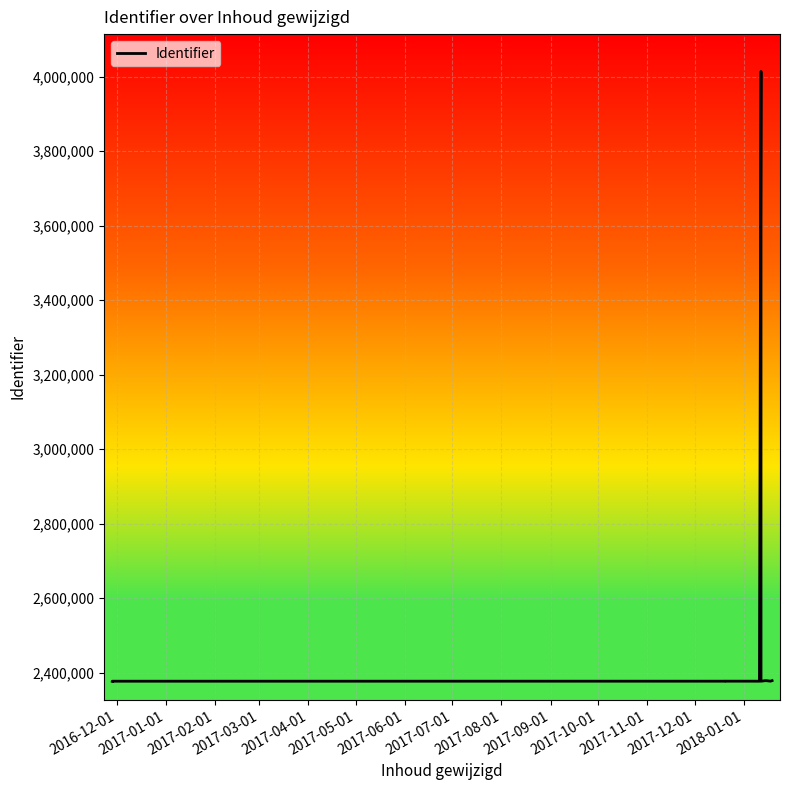

How many data points does each series have?

12